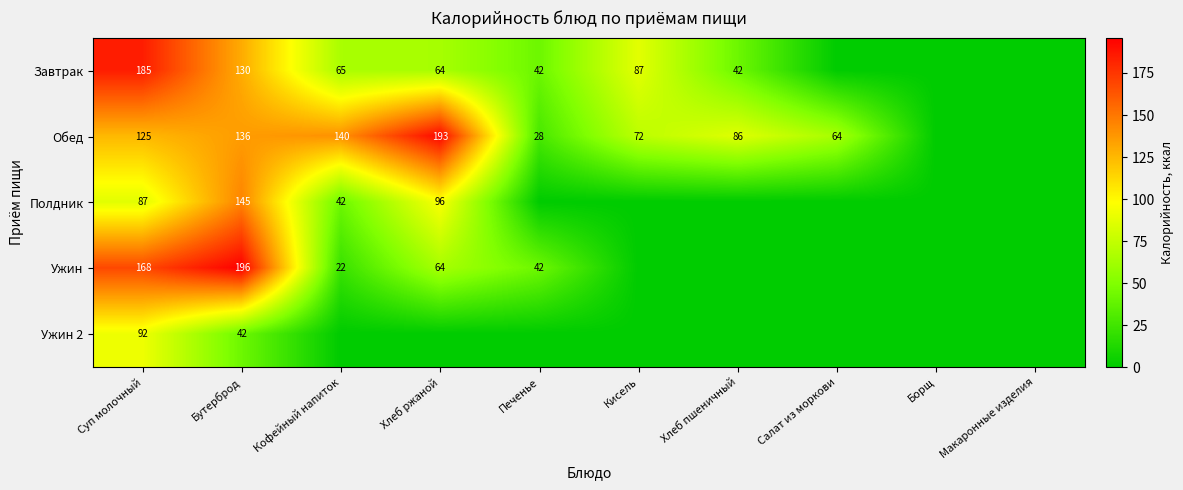

What is the difference between the highest and lowest values at Суп молочный?

98